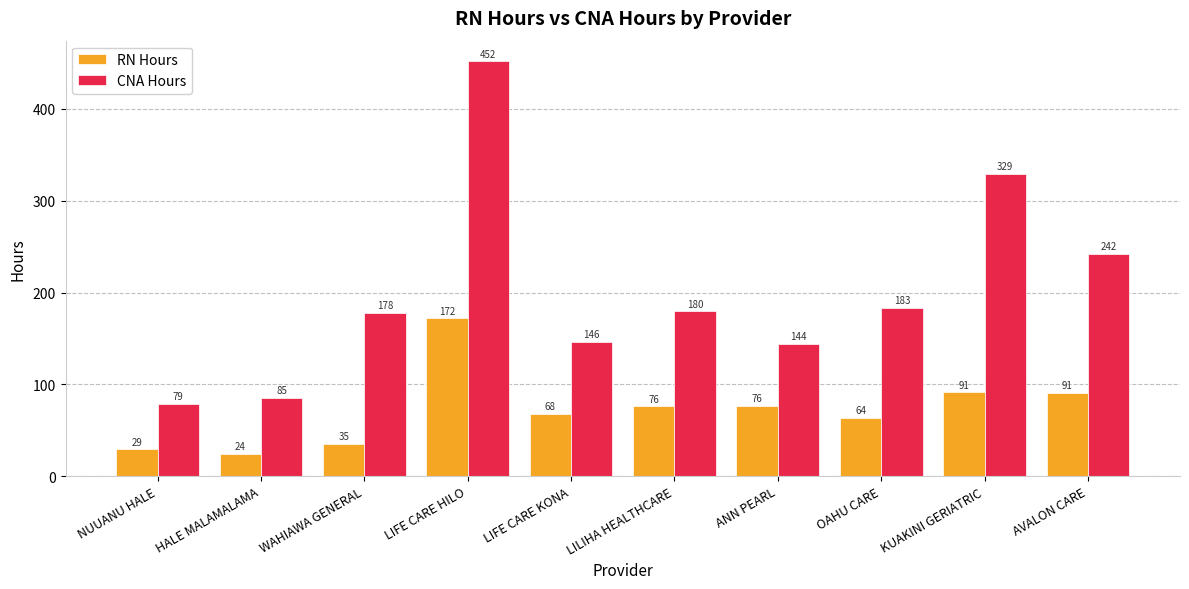

True or false: RN Hours has a value of 24.1 at HALE MALAMALAMA.

True